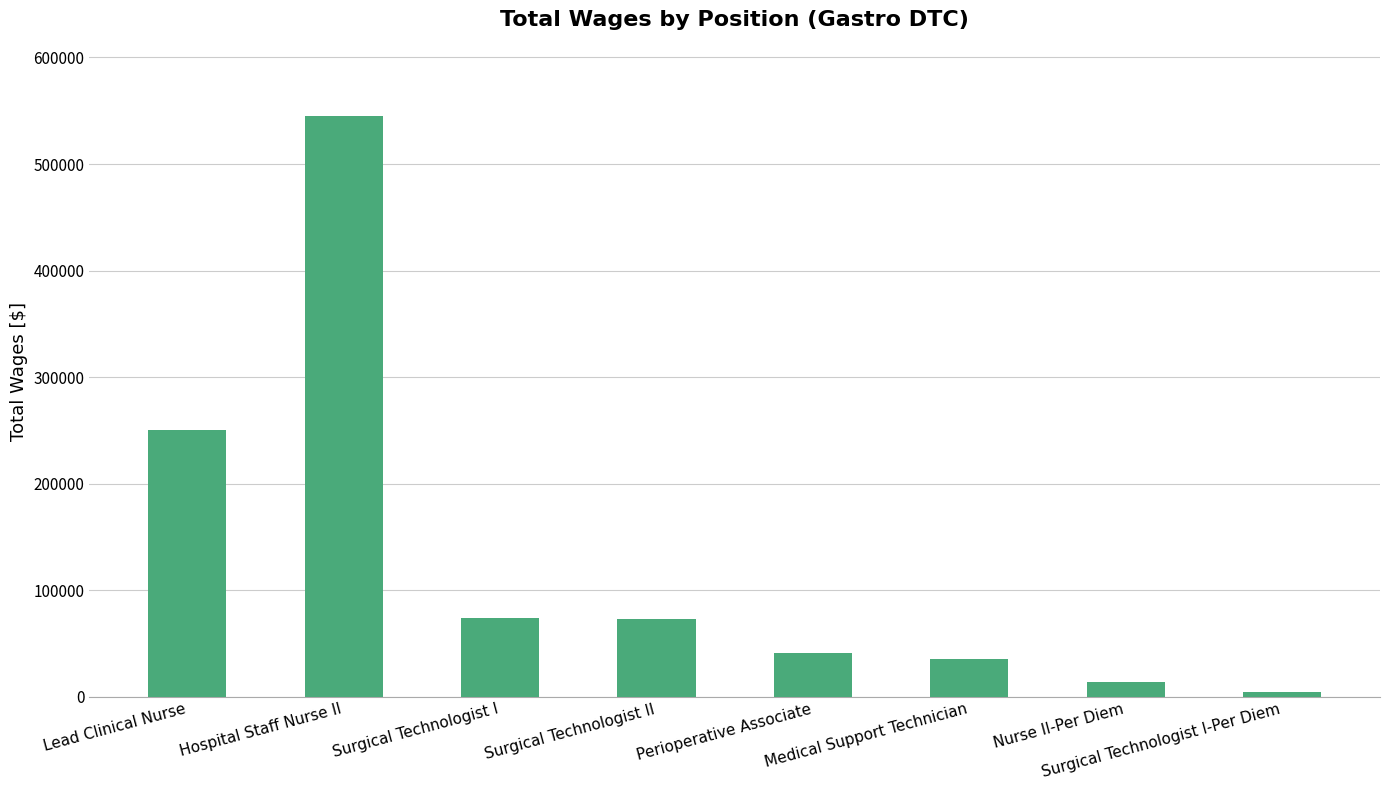

Between Hospital Staff Nurse II and Surgical Technologist II, which is larger?

Hospital Staff Nurse II